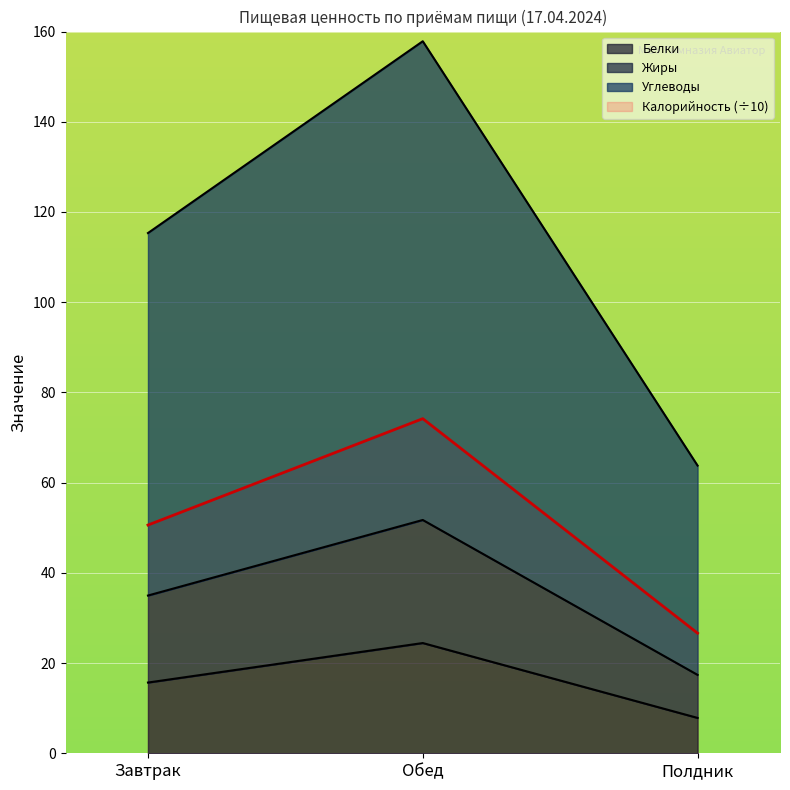

At which category is the sum across all series the highest?

Обед